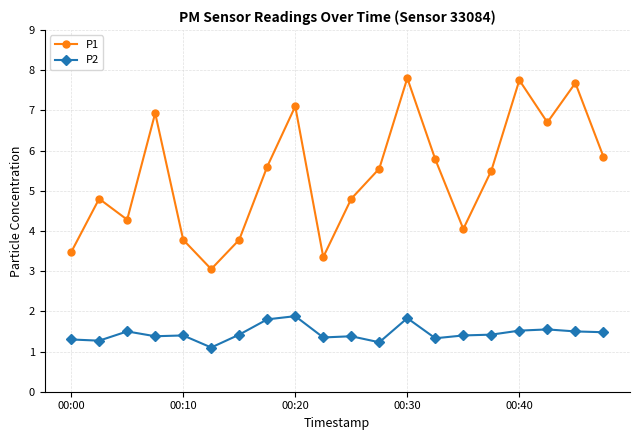

List the series in order of their peak value, highest first.

P1, P2